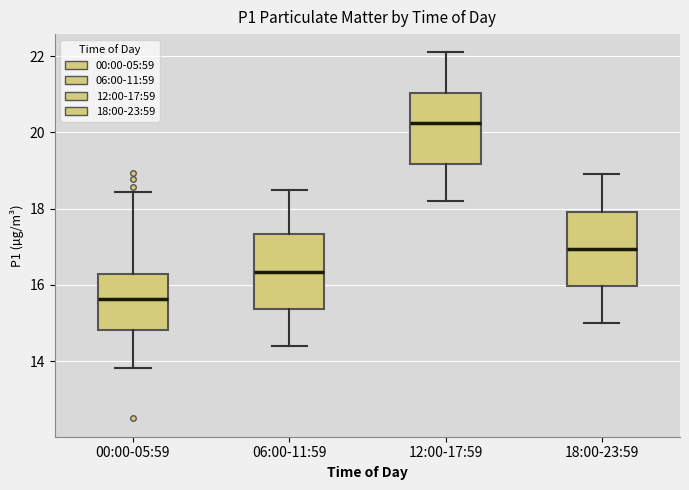

Reading left to right, transcribe this box plot: for each box, give where its median line is, the range the box spans, and where its two whiskers end, as read against the y-axis. The values are not printed on the chart, so give them approximately, as read against the axis.

00:00-05:59: median 15.6, box 14.8 to 16.2, whiskers 13.8 to 18.4
06:00-11:59: median 16.4, box 15.4 to 17.4, whiskers 14.4 to 18.6
12:00-17:59: median 20.2, box 19.2 to 21.0, whiskers 18.2 to 22.2
18:00-23:59: median 17.0, box 16.0 to 18.0, whiskers 15.0 to 19.0